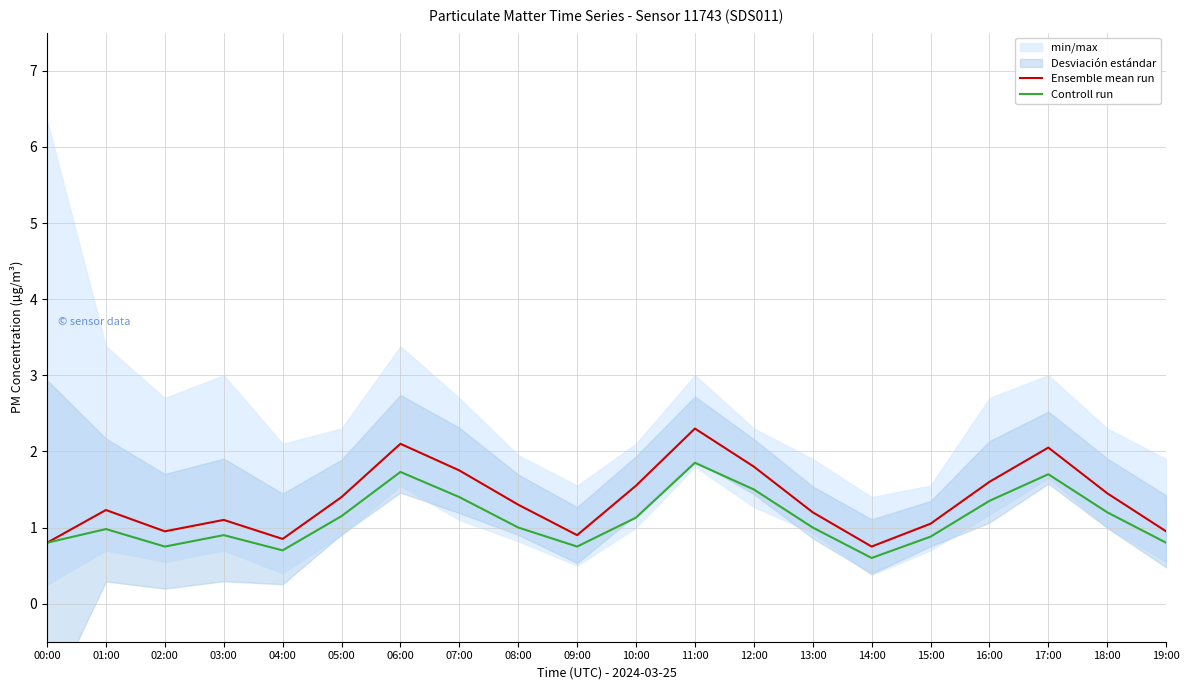

What is the label of the 19th point from the right?

01:00